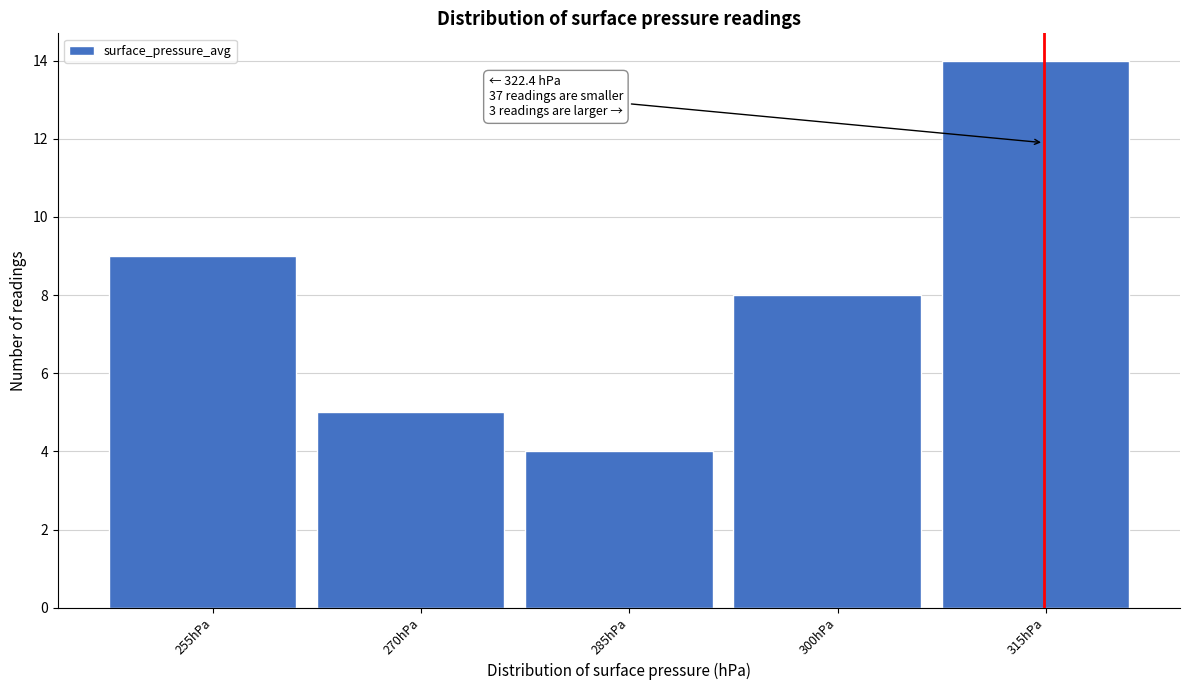

Reading left to right, list all the values displayed in this chart.

9	5	4	8	14